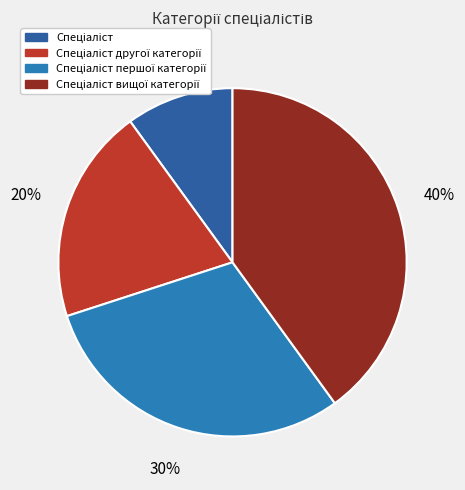

How many slices are in this pie chart?

4